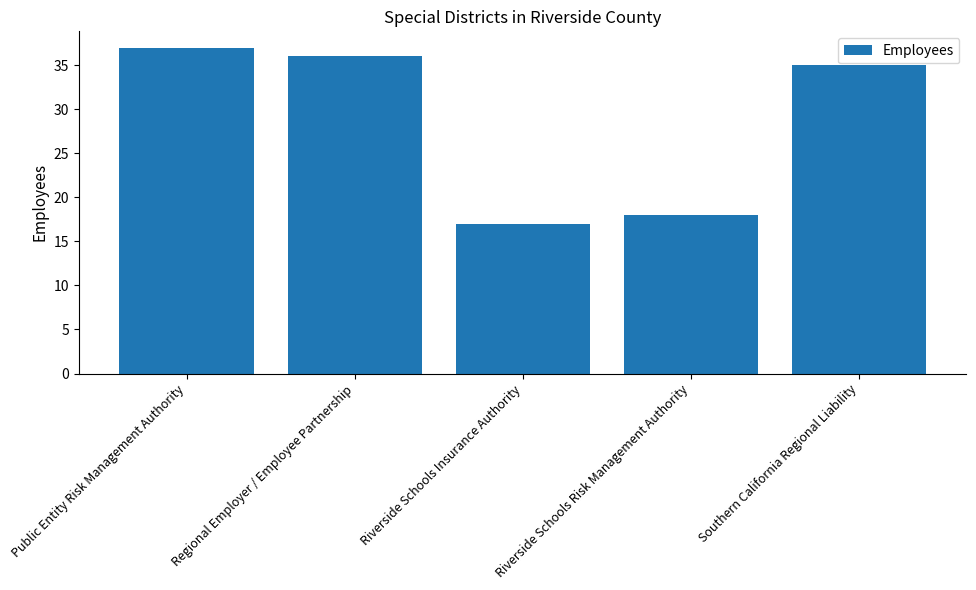

Reading right to left, extract all data points from this chart.

35	18	17	36	37